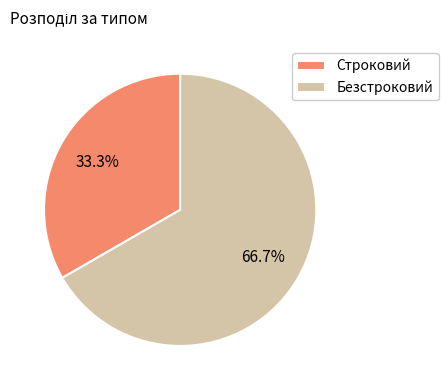

What portion of the pie excludes Строковий?

66.7%